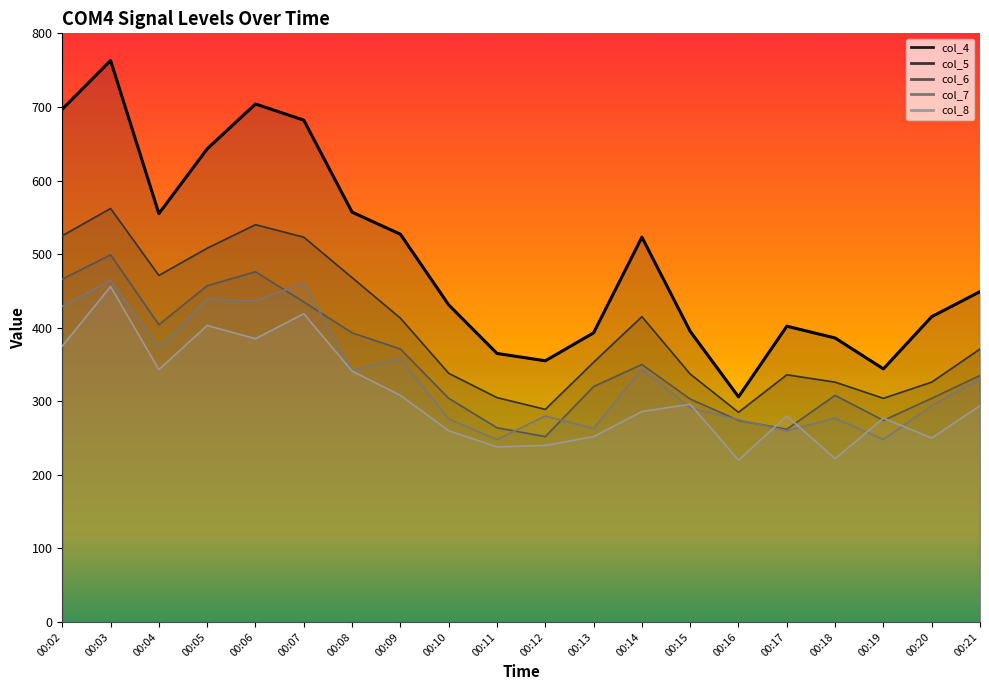

The col_6 series shows 234 at 00:14. True or false?

False